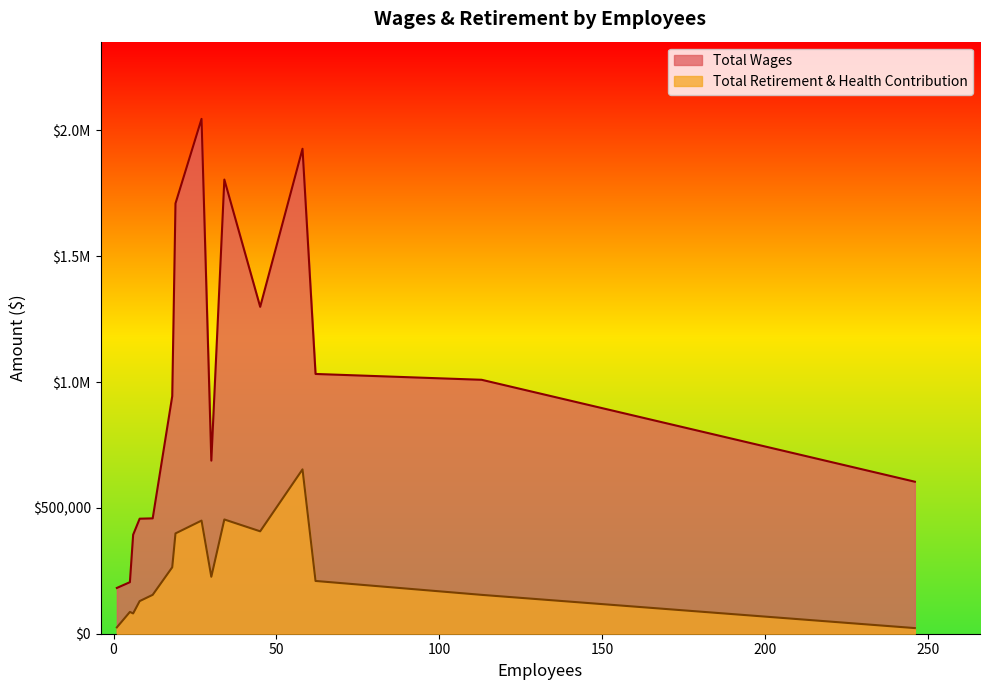

Reading left to right, extract all data points from this chart.

Total Wages: 1=181941	5=204851	6=393469	8=457129	12=458457	18=944126	19=1710079	27=2045992	30=687886	34=1804836	45=1299115	58=1927256	62=1032342	113=1009148	246=604093
Total Retirement & Health Contribution: 1=25218	5=86533	6=80651	8=129625	12=154544	18=263980	19=398607	27=449610	30=226325	34=454045	45=406987	58=653169	62=209700	113=154419	246=22369